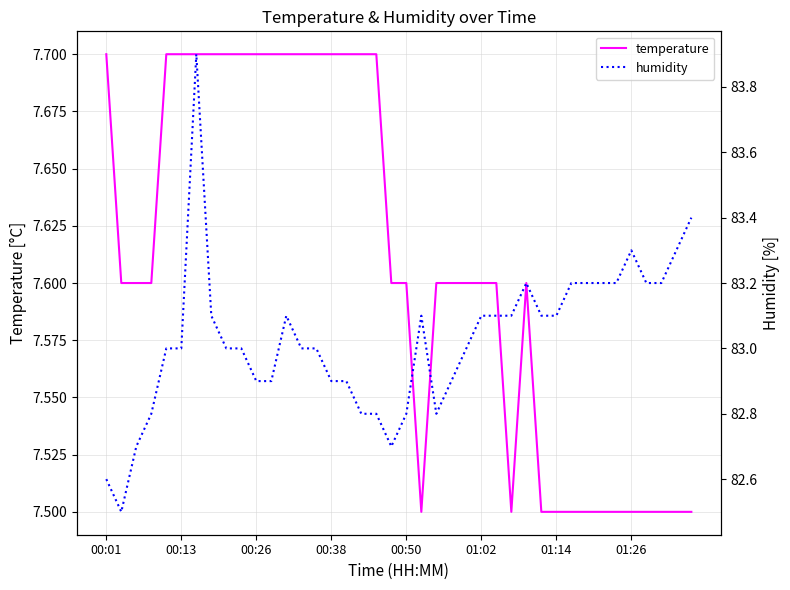

What is the total value across all series at 38?

90.8